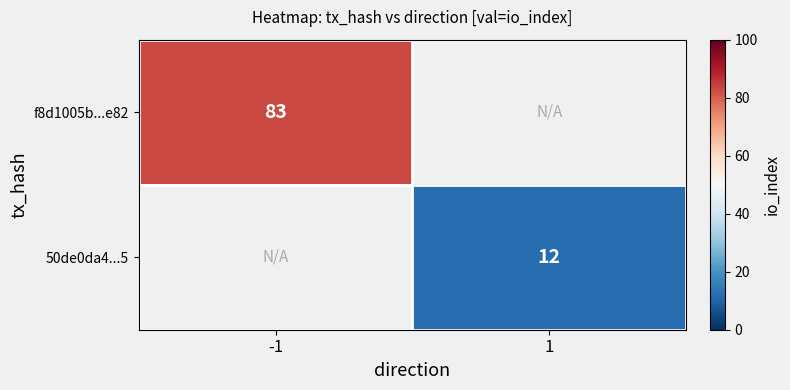

The 50de0da4...5 series shows 20 at 1. True or false?

False